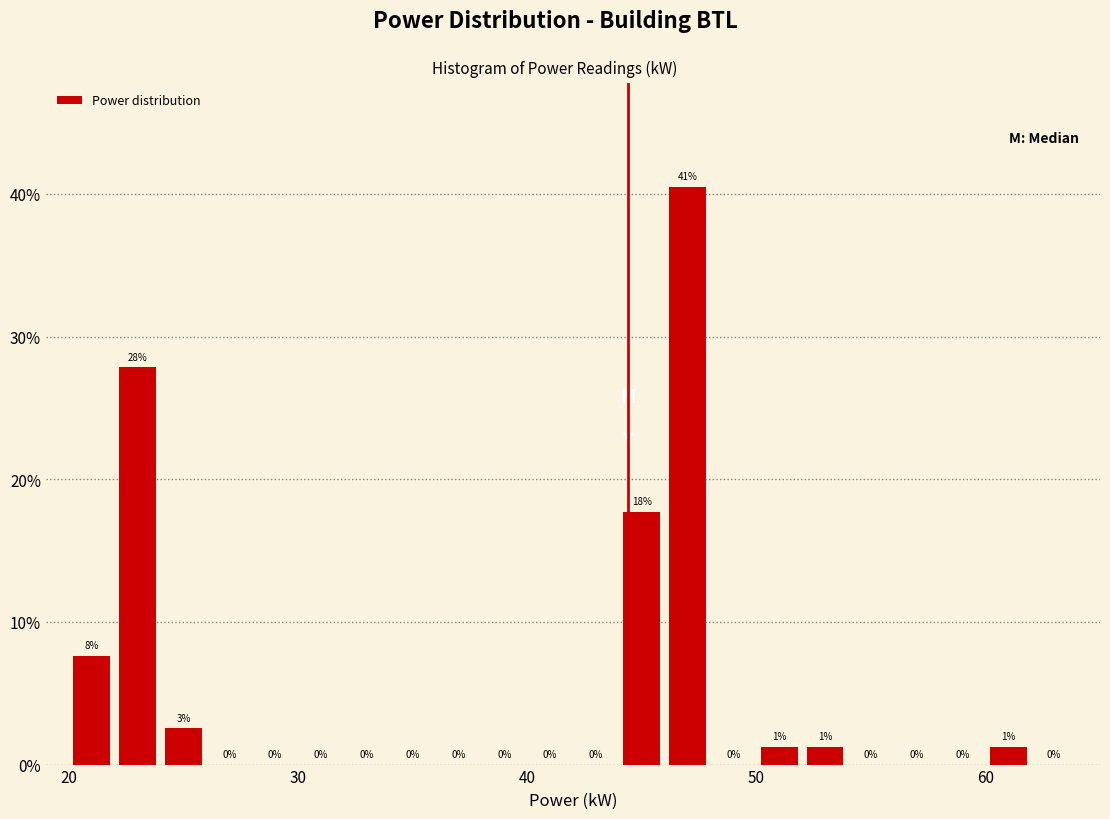

Around what value on the x-axis is the tallest bar? Give the approximate position of its centre, as read against the axis.

47